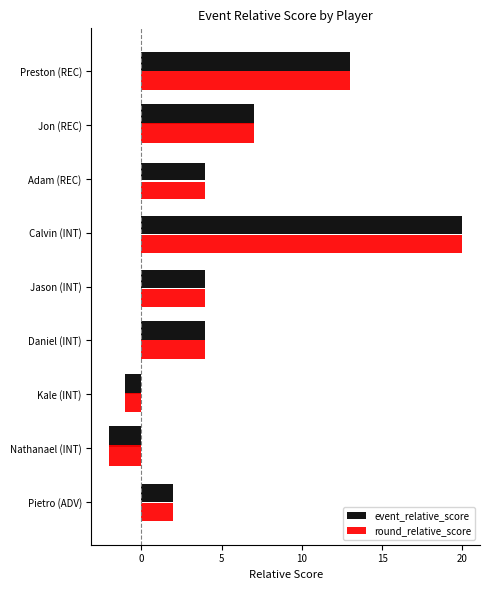

What are all the series names shown in the legend?

event_relative_score, round_relative_score